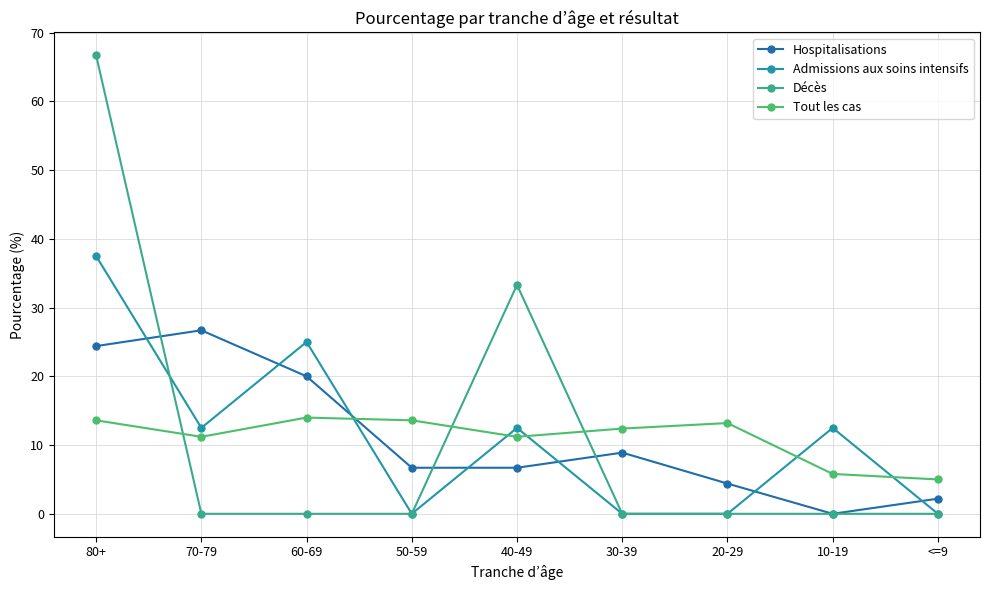

True or false: Hospitalisations and Tout les cas cross at least once.

True